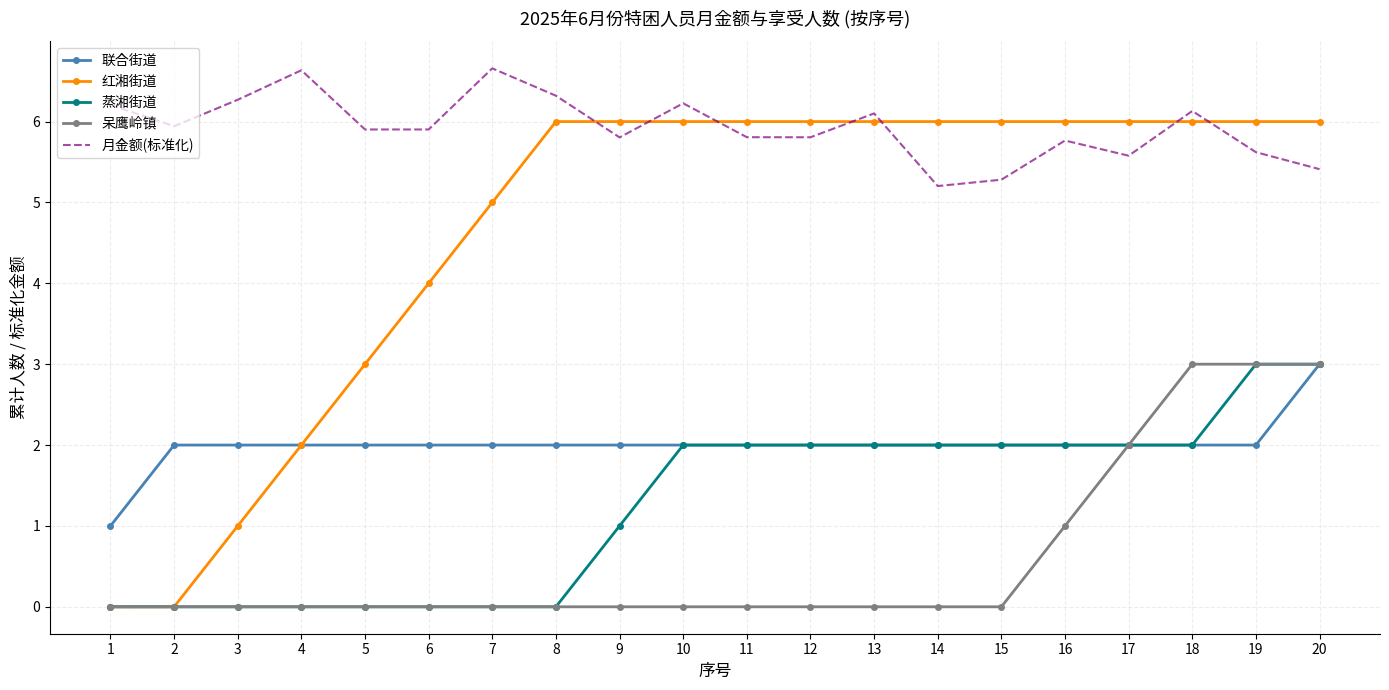

At how many categories does at least one series exceed 5?

20